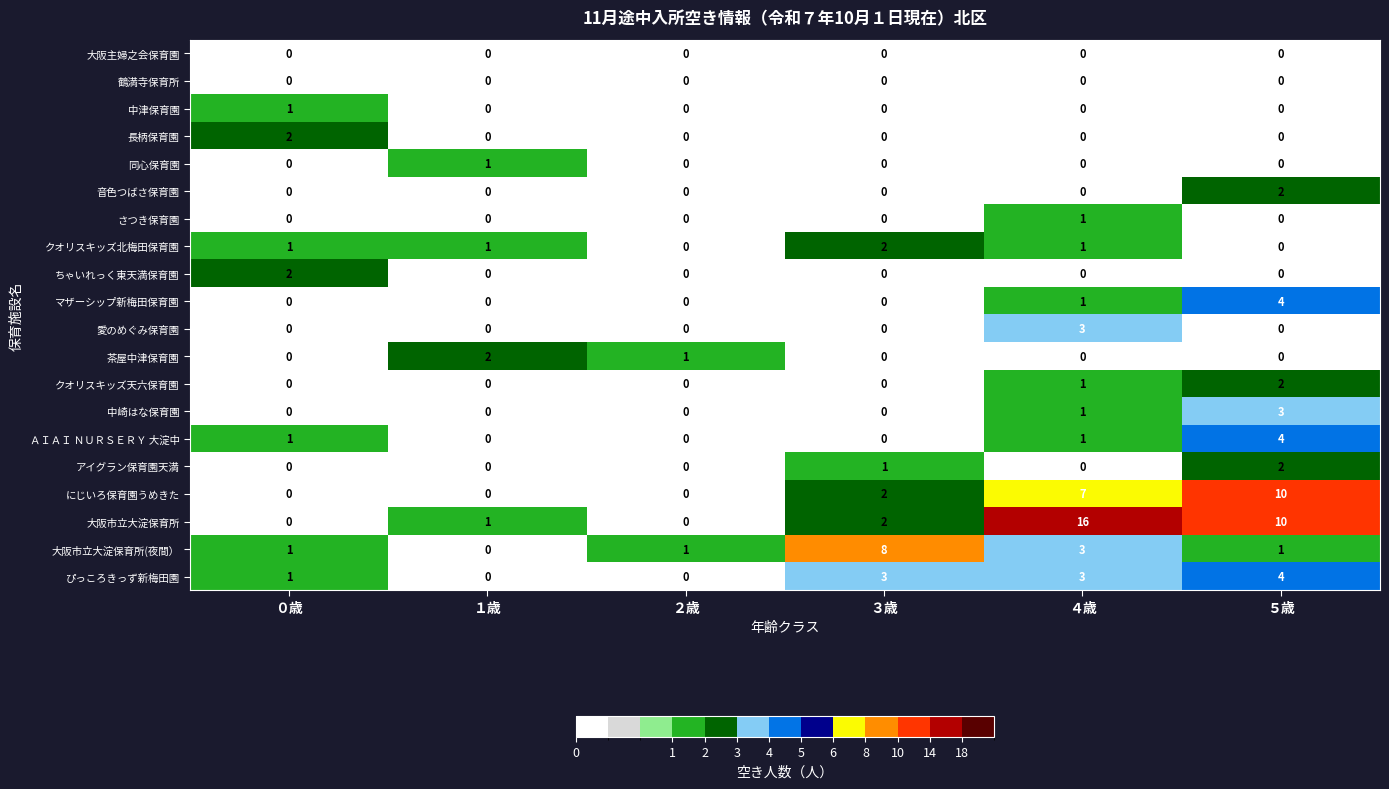

Is it true that クオリスキッズ天六保育園 equals -1 at ２歳?

False